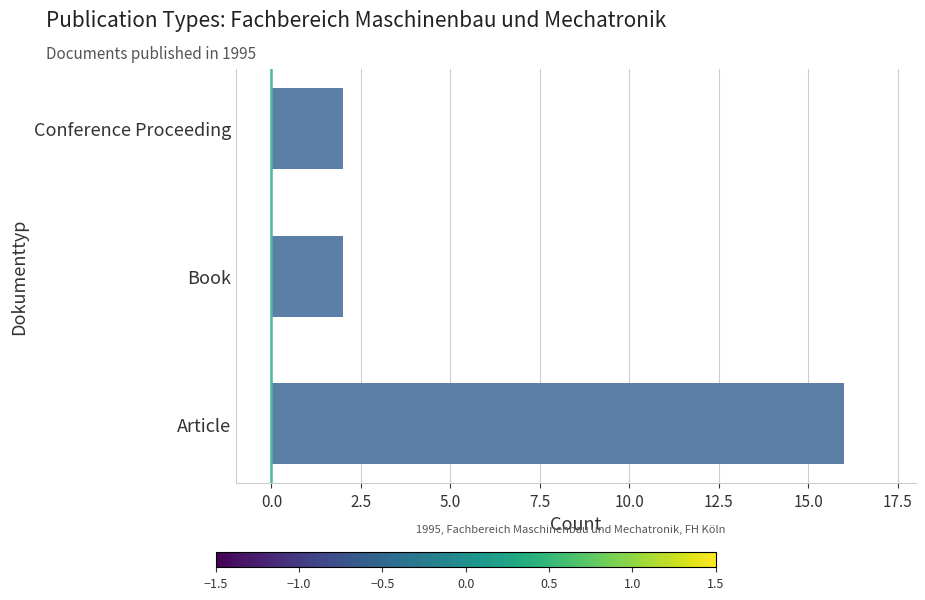

Which has a higher value, Article or Conference Proceeding?

Article